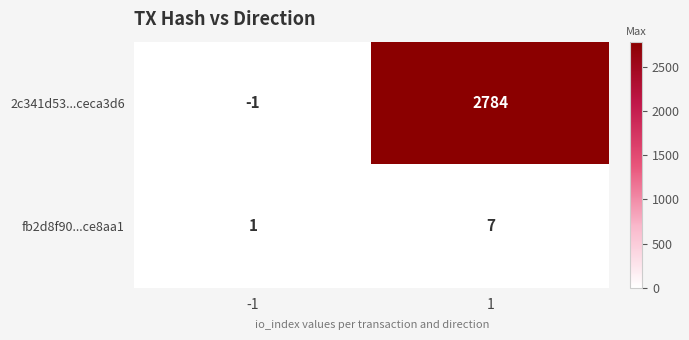

At which category is the sum across all series the highest?

1